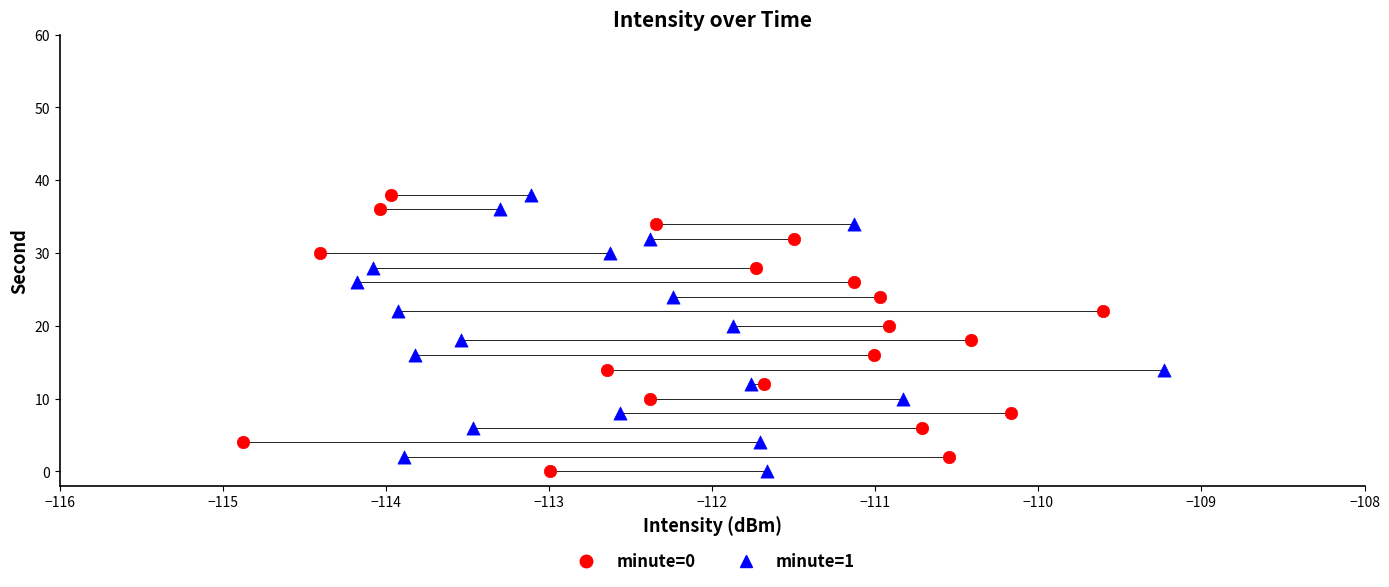

What are all the series names shown in the legend?

minute=0, minute=1